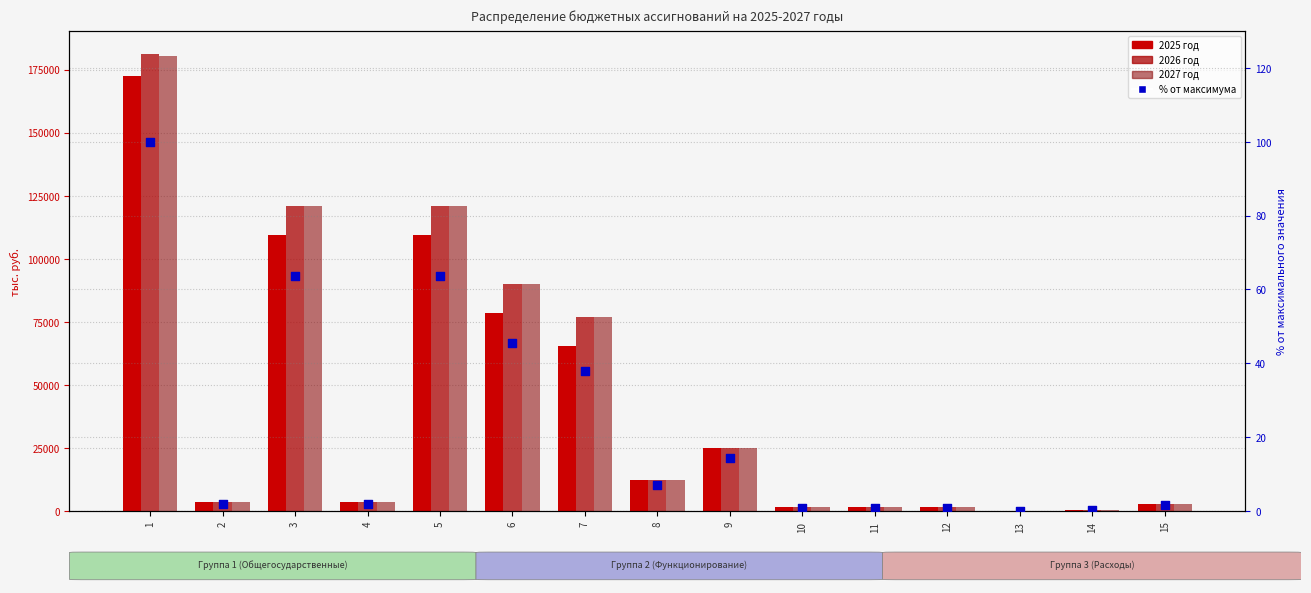

Which series has the largest Y range (max minus min)?

2026 год